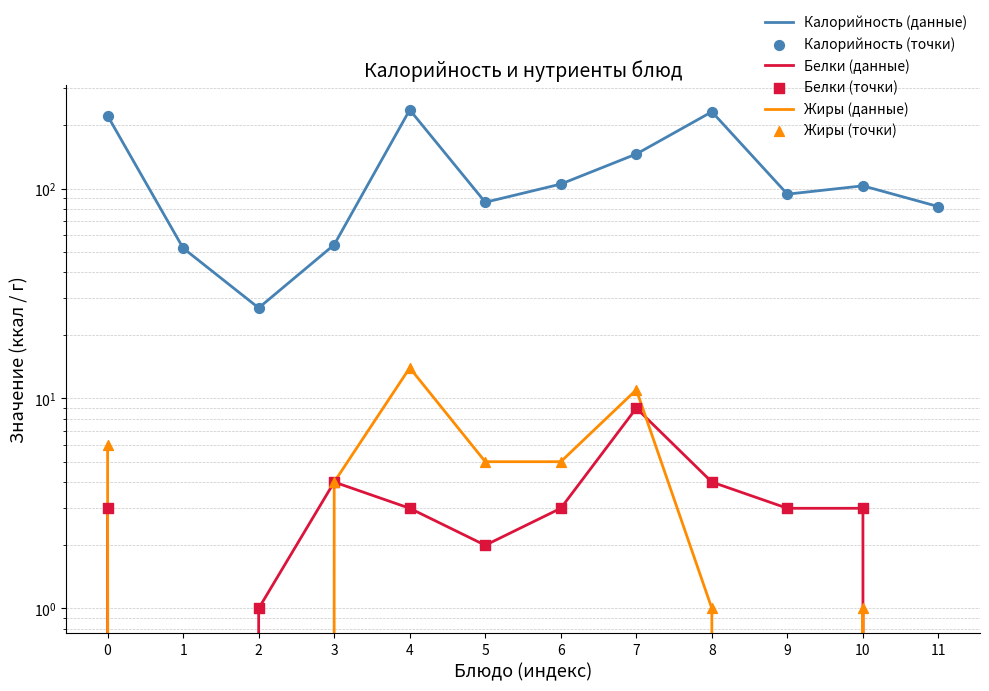

At how many categories does at least one series exceed 52?

10